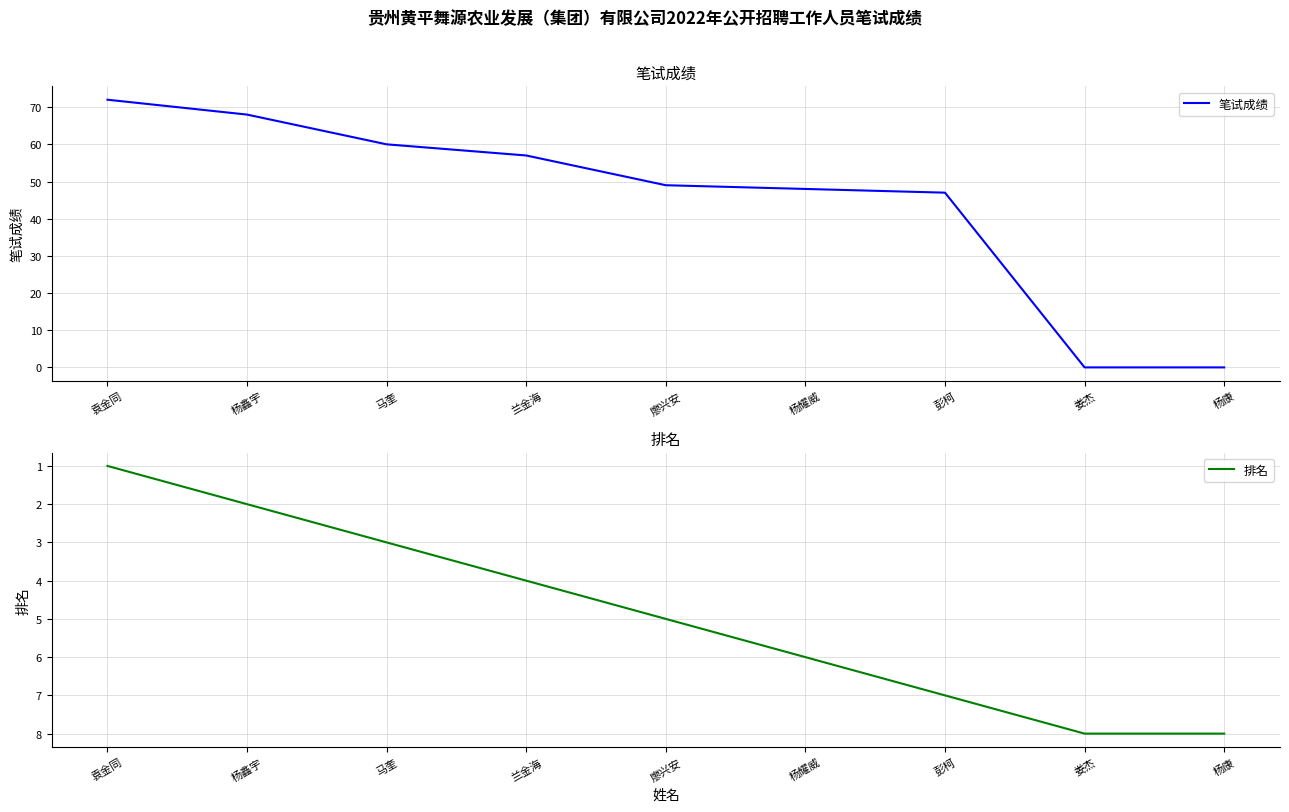

How many lines are shown in the chart?

2